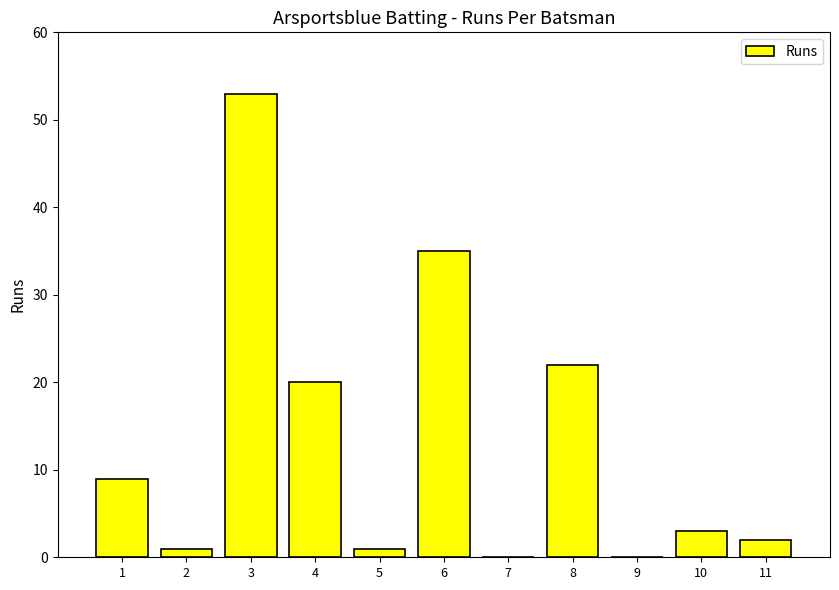

Are the bars horizontal?

No